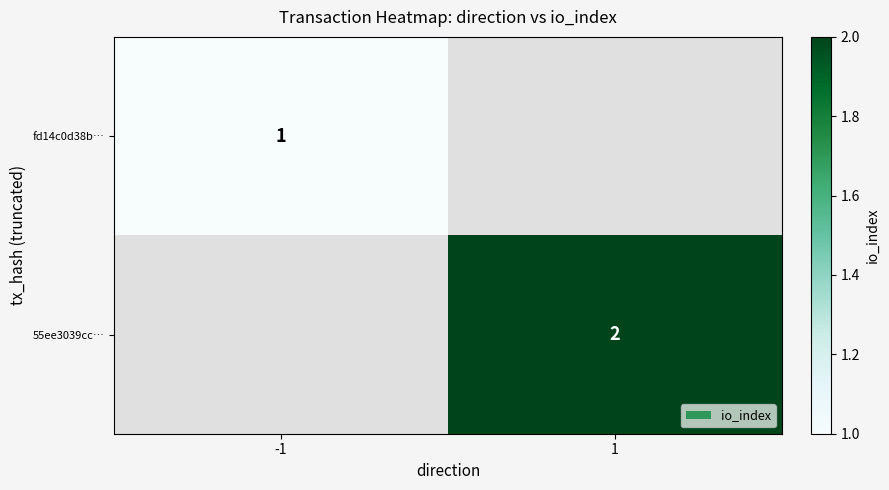

The value of fd14c0d38b… at -1 is 0.5. True or false?

False